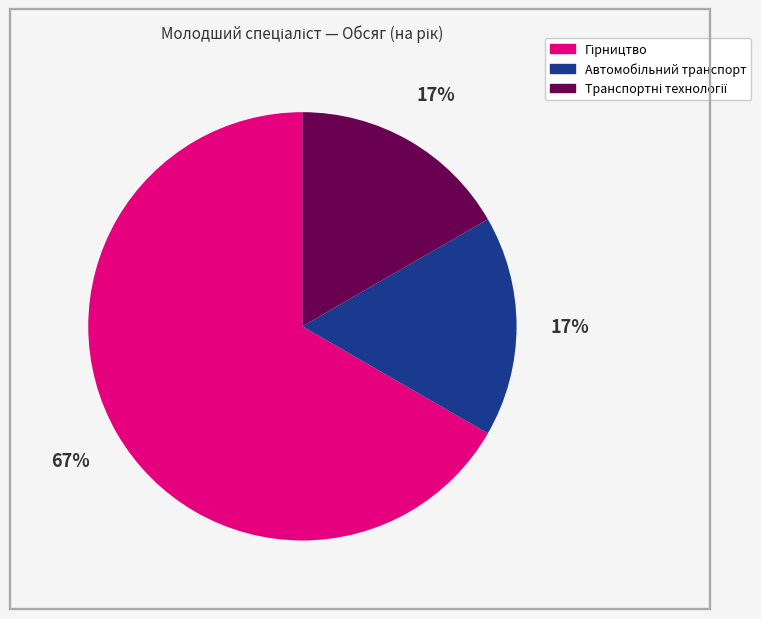

To the nearest percent, what is the difference between the largest and smallest slice percentages?

50%